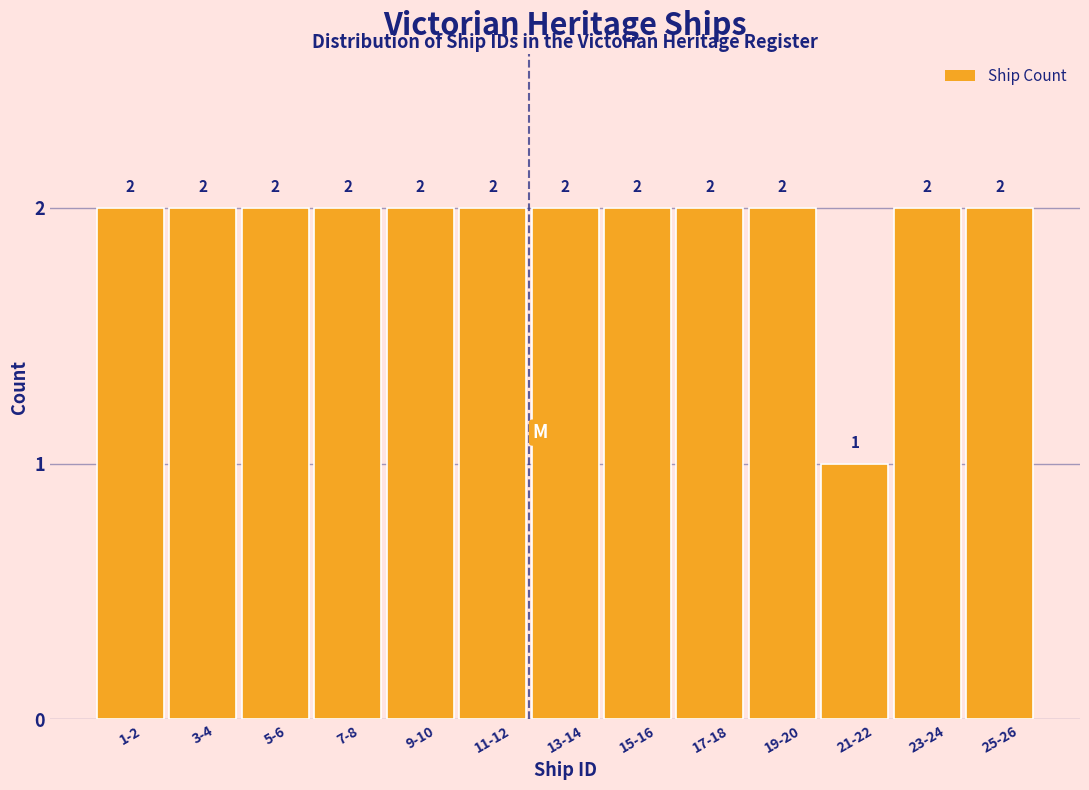

Reading left to right, what are all the values shown in this chart?

1-2=2	3-4=2	5-6=2	7-8=2	9-10=2	11-12=2	13-14=2	15-16=2	17-18=2	19-20=2	21-22=1	23-24=2	25-26=2